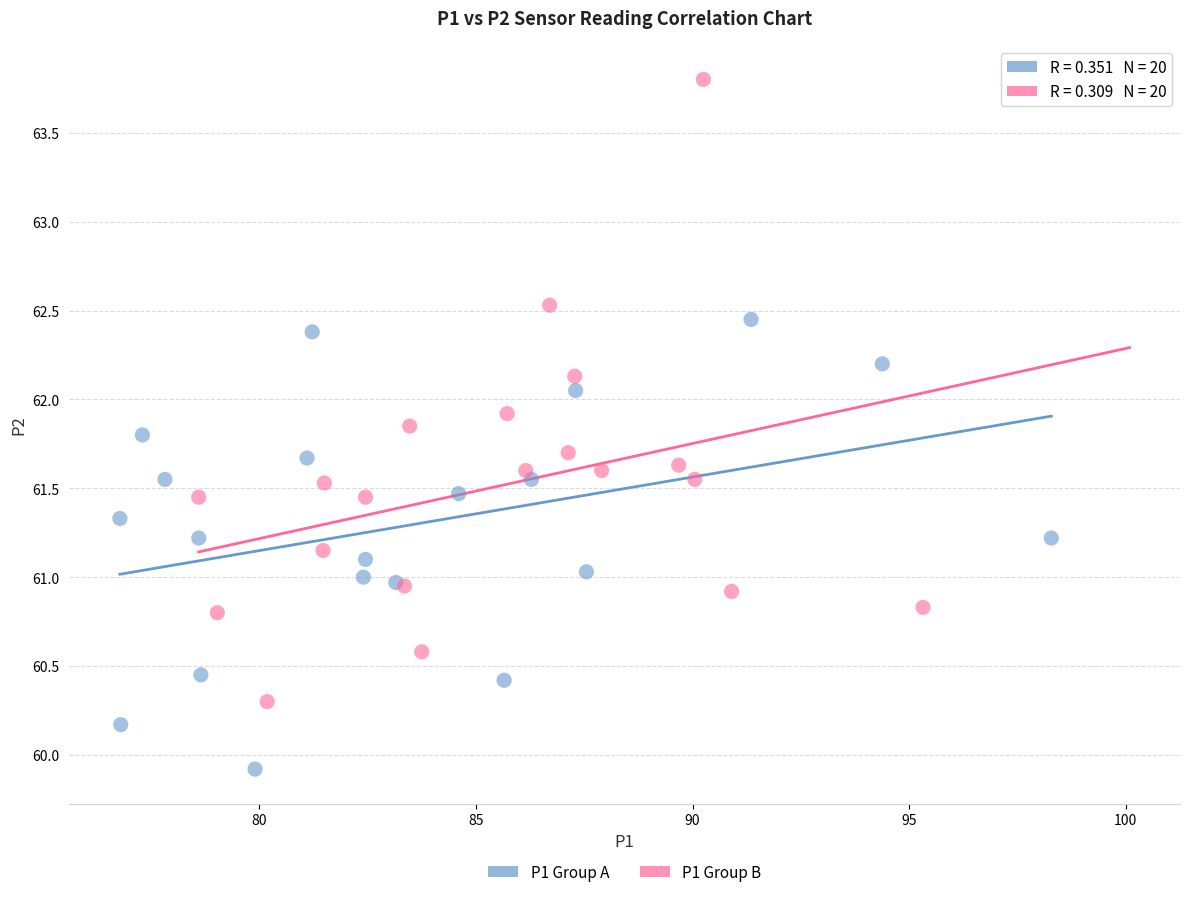

Which series reaches the maximum Y coordinate?

P1 Group B